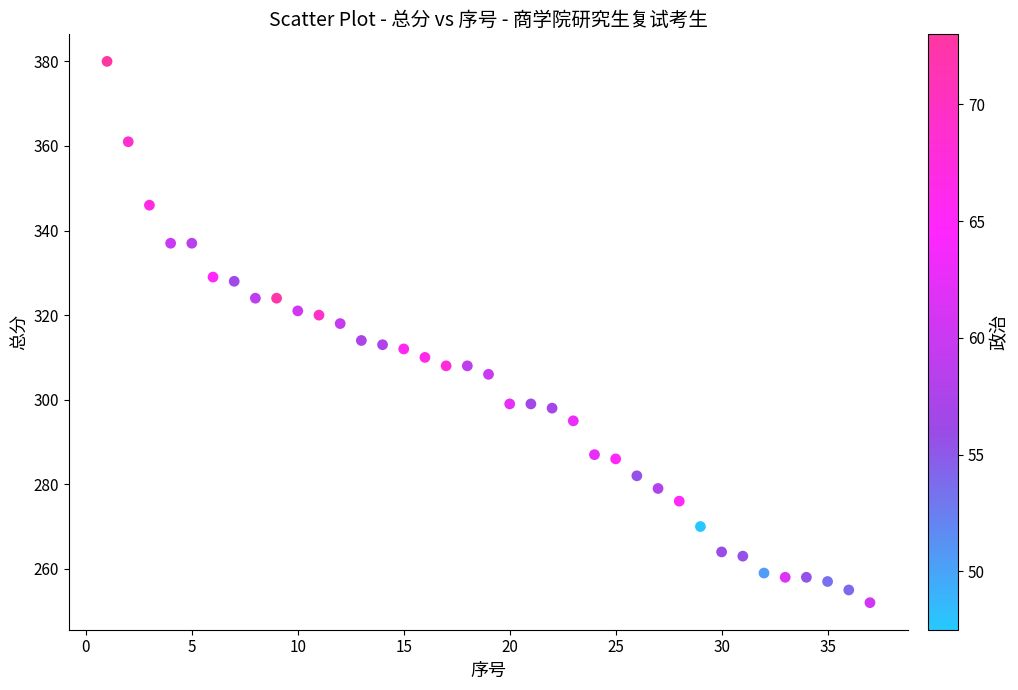

What is the range of X values (max minus min)?

36